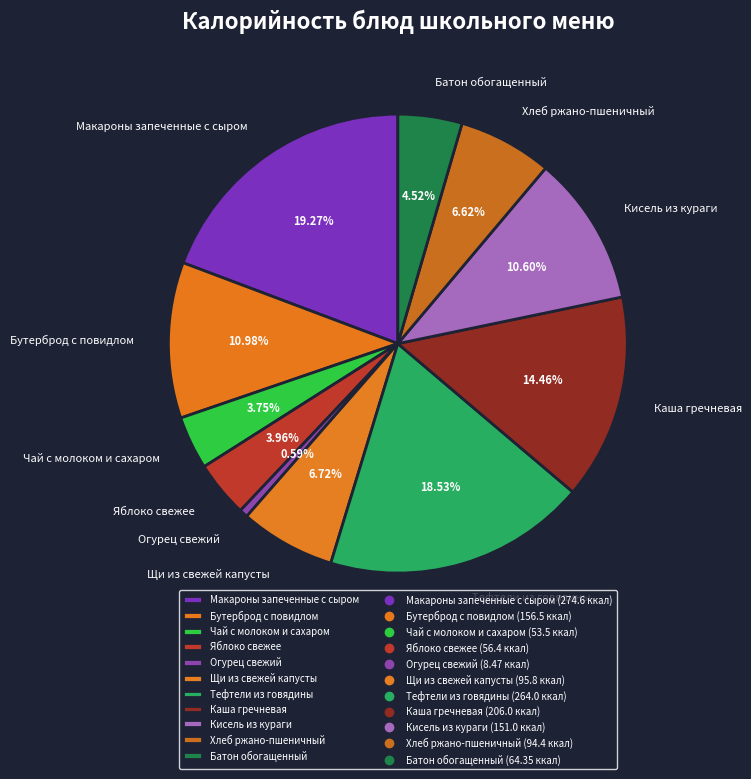

The Тефтели из говядины slice represents 19% of the pie. True or false?

True